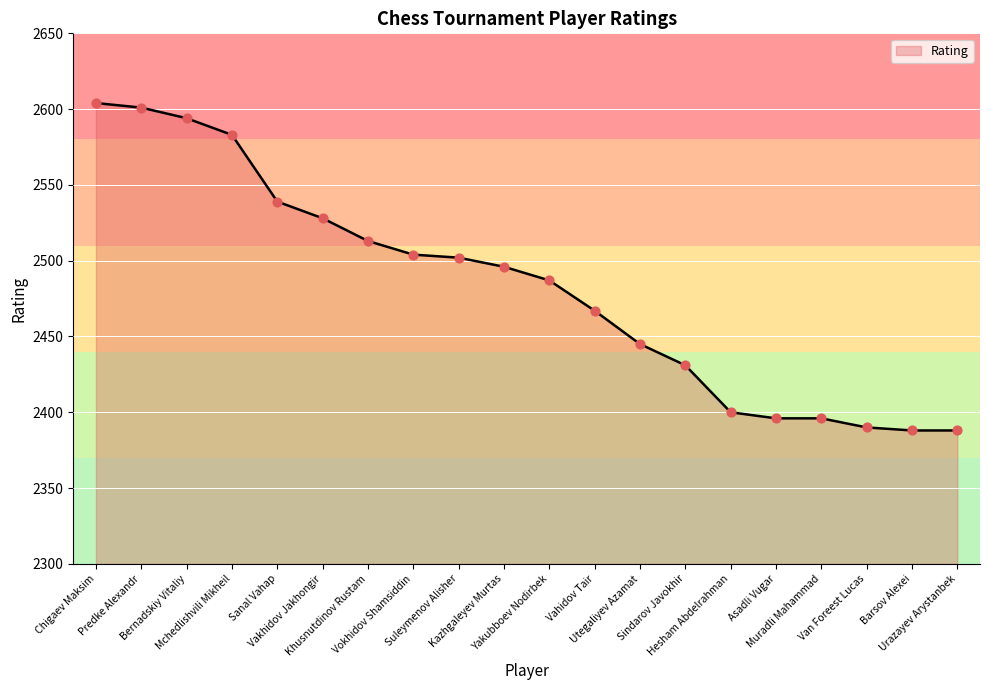

What is the ratio of the value at Kazhgaleyev Murtas to the value at Sanal Vahap?

1.0